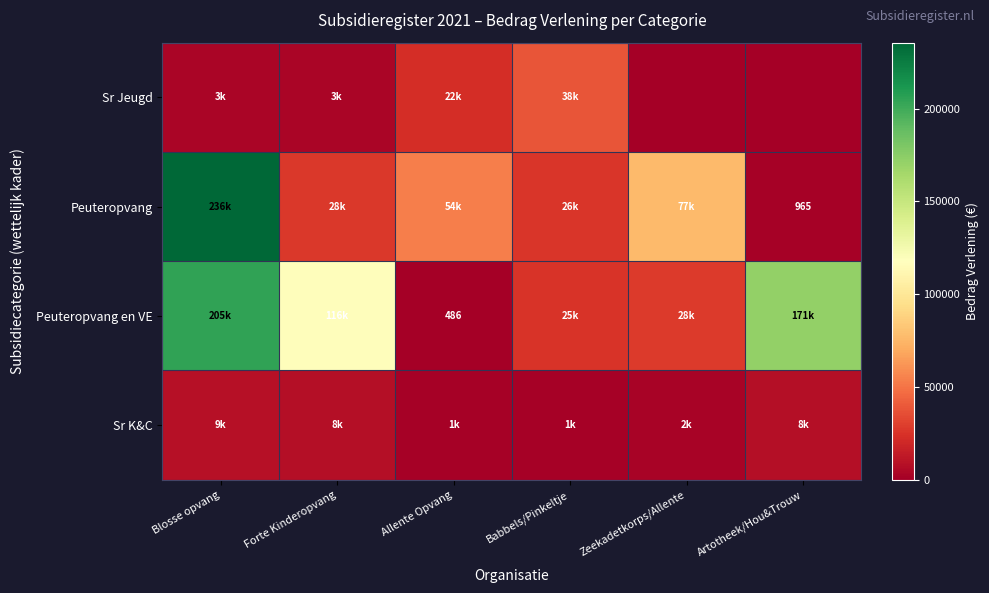

The Peuteropvang series shows 1641.0 at Artotheek/Hou&Trouw. True or false?

False